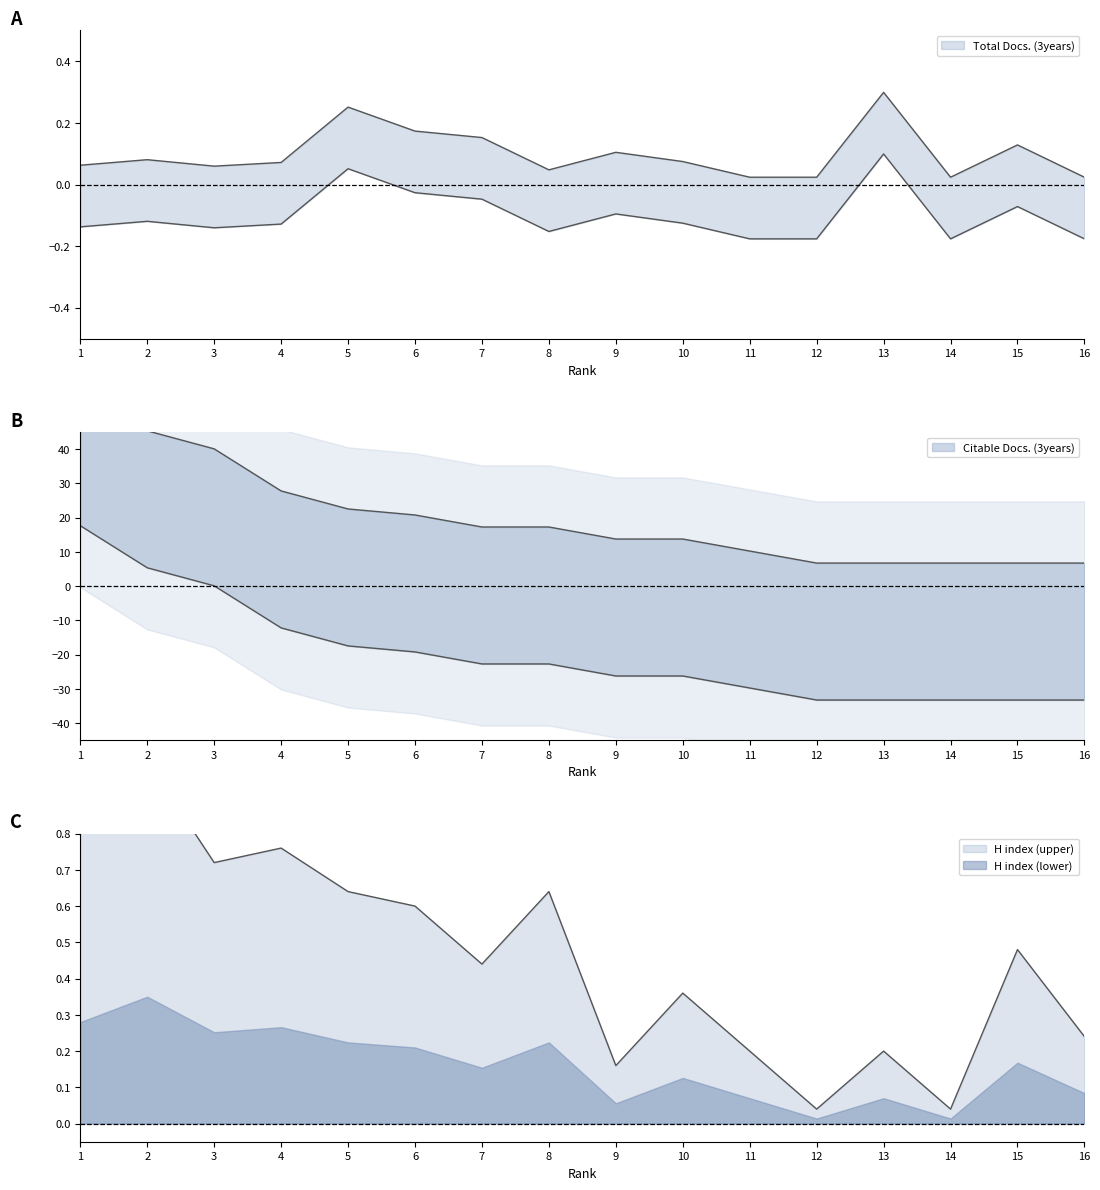

The Total Docs. (3years) series shows 0.0 at 16. True or false?

True